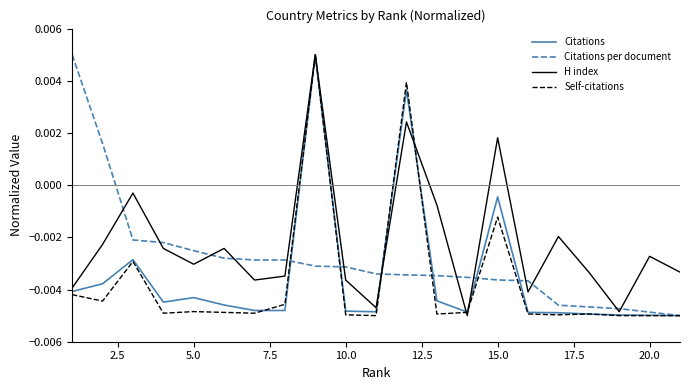

How many positive values does the H index series have?

3